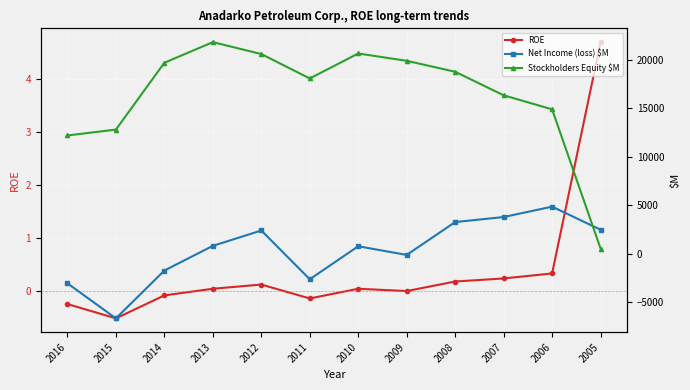

Reading right to left, list all the values displayed in this chart.

ROE: 4.7	0.3	0.2	0.2	-0.0	0.0	-0.1	0.1	0.0	-0.1	-0.5	-0.3
Net Income (loss) $M: 2471.0	4854.0	3781.0	3261.0	-135.0	761.0	-2649.0	2391.0	801.0	-1750.0	-6692.0	-3071.0
Stockholders Equity $M: 527.0	14913.0	16364.0	18795.0	19928.0	20684.0	18105.0	20629.0	21857.0	19725.0	12819.0	12212.0